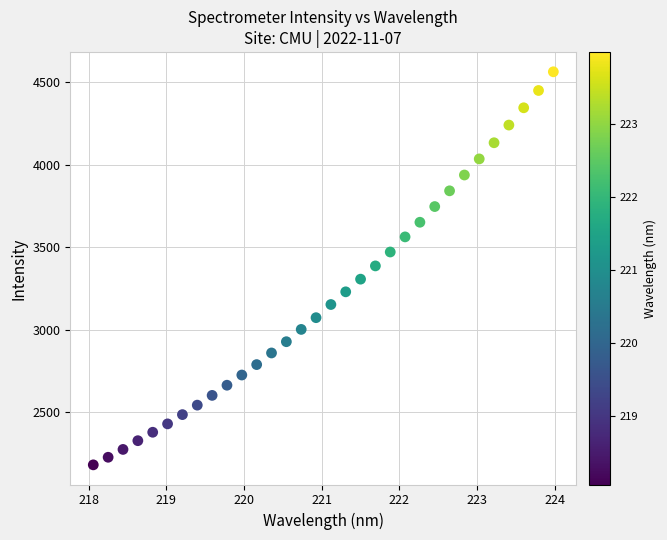

What is the range of Y values (max minus min)?

2381.6